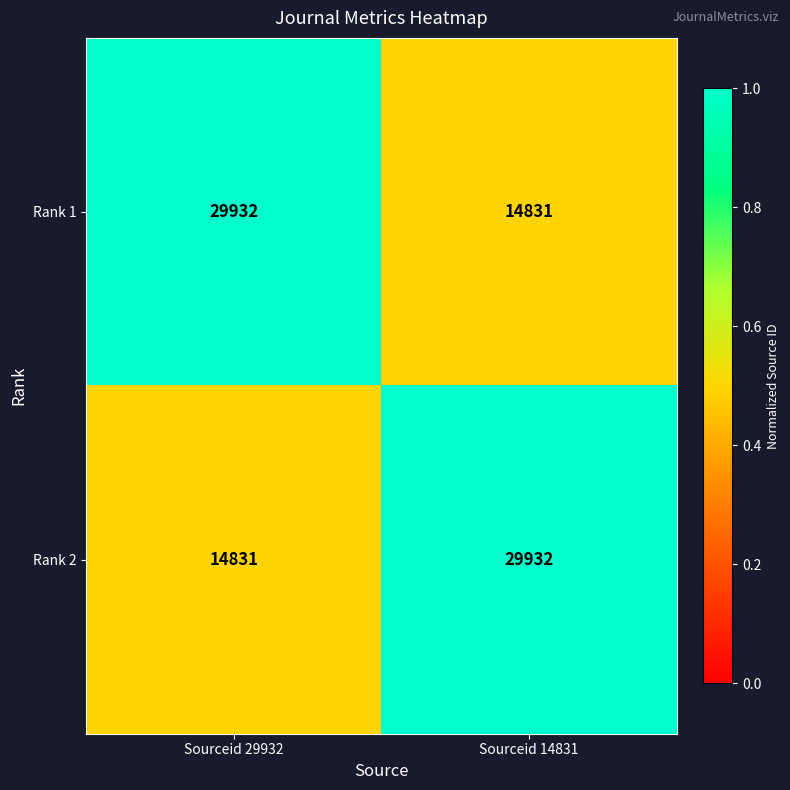

Which category has the highest value in the Rank 1 series?

Sourceid 29932